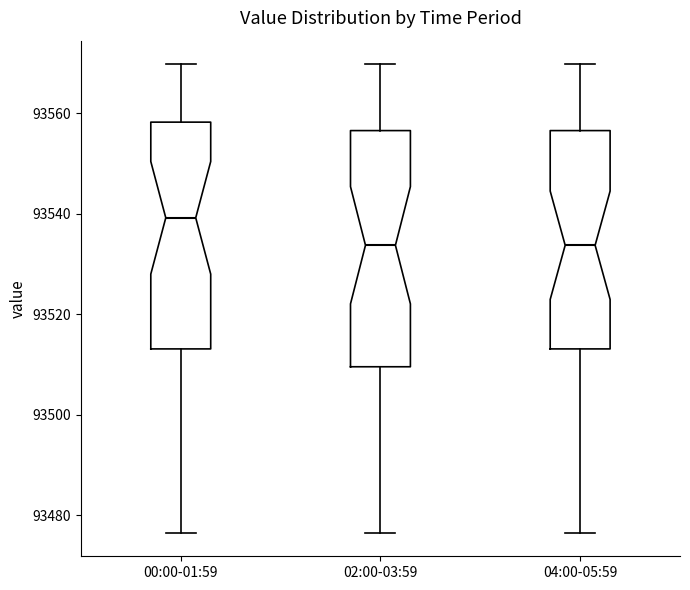

Where does the lower whisker of the box for 00:00-01:59 end on the y-axis? The values are not printed on the chart, so give them approximately, as read against the axis.

93476